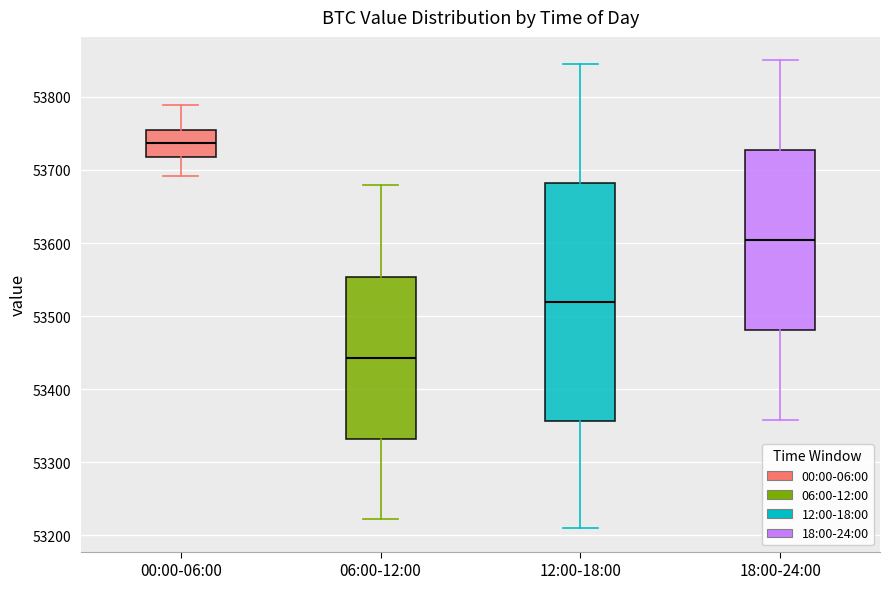

Where is the upper edge of the box for 18:00-24:00 on the y-axis? The values are not printed on the chart, so give them approximately, as read against the axis.

53730